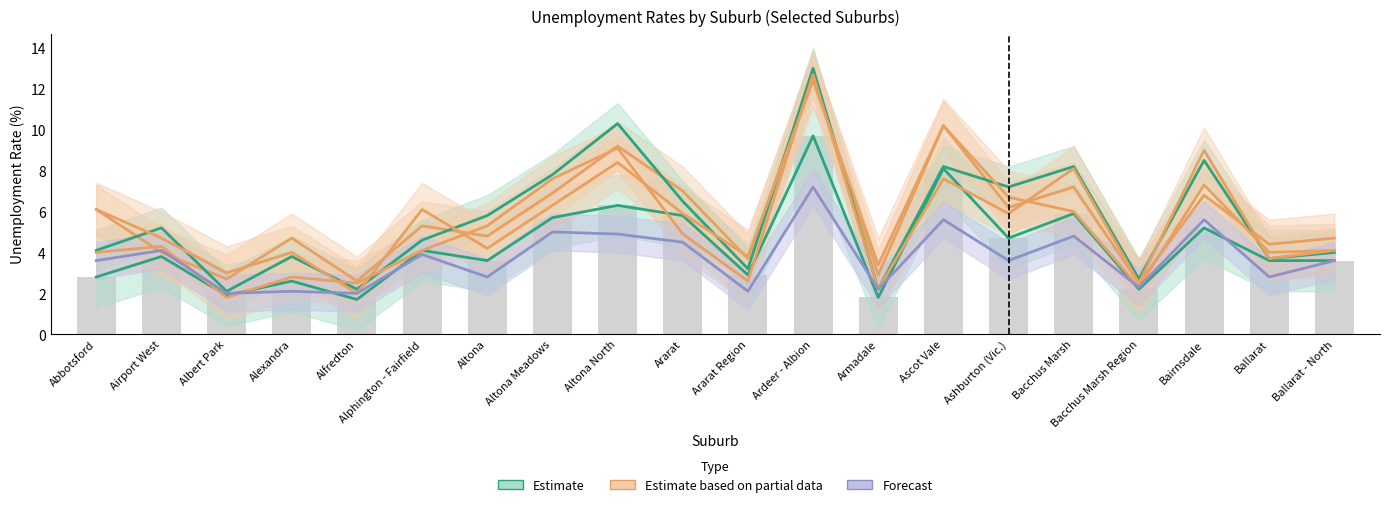

What is the average value of the Forecast series?

3.7